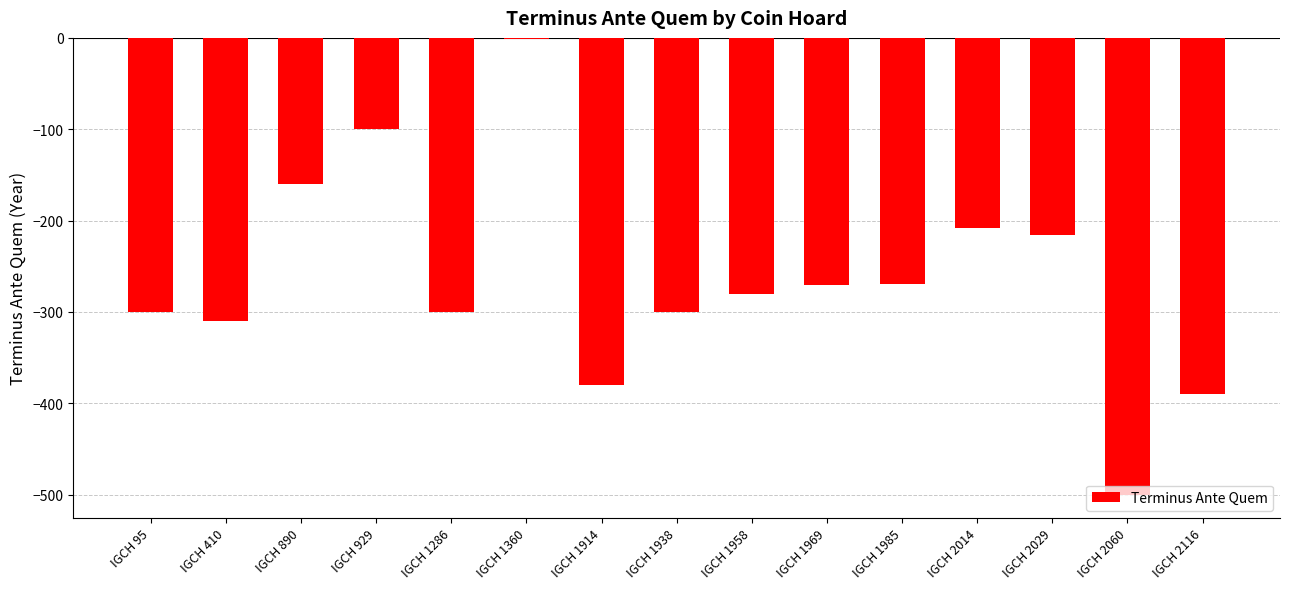

Where is the data nearest to the value -250?

IGCH 1985